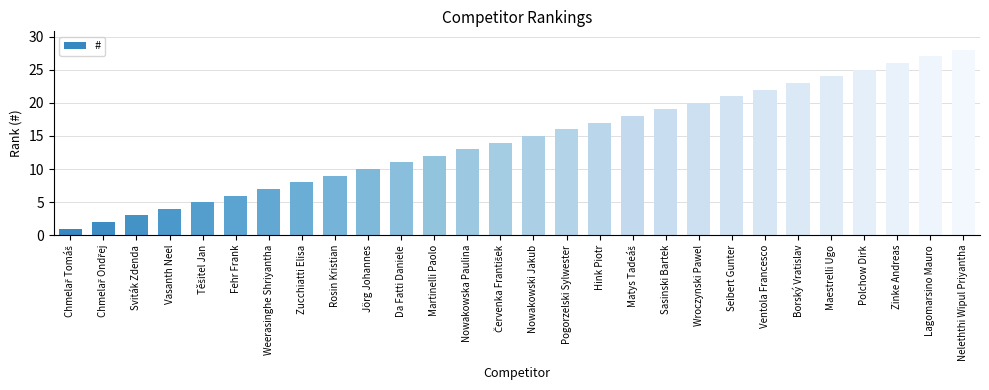

What is the value of the 11th bar from the left?

11